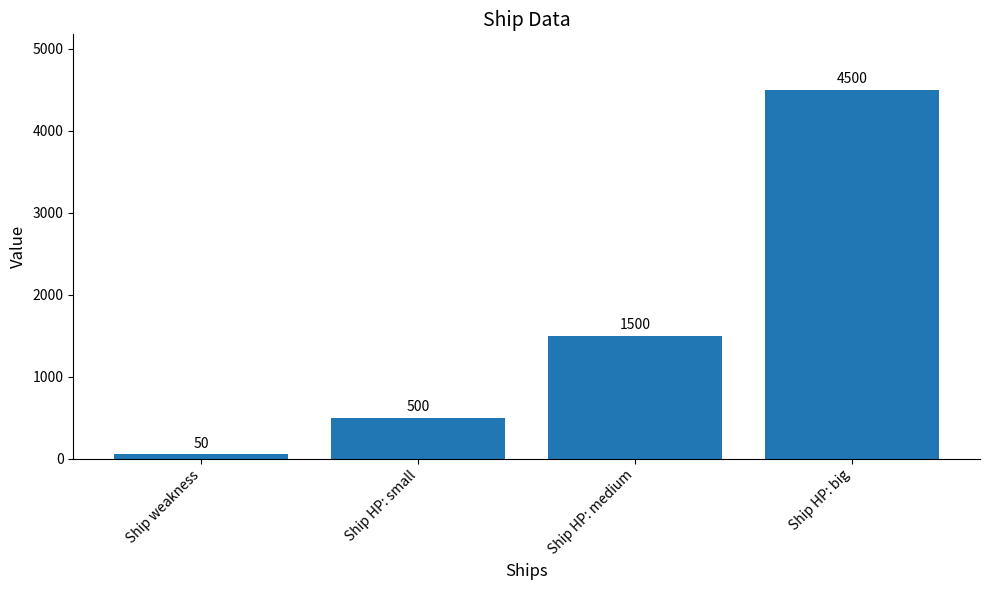

What is the difference between the second highest and second lowest values?

1000